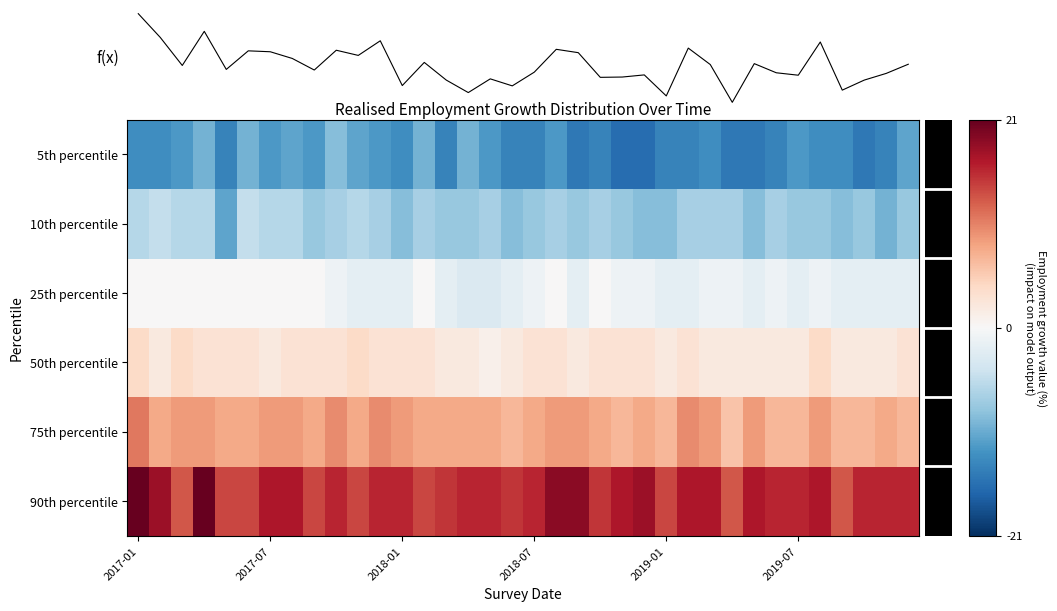

Between 26 and 27, which is larger?

26